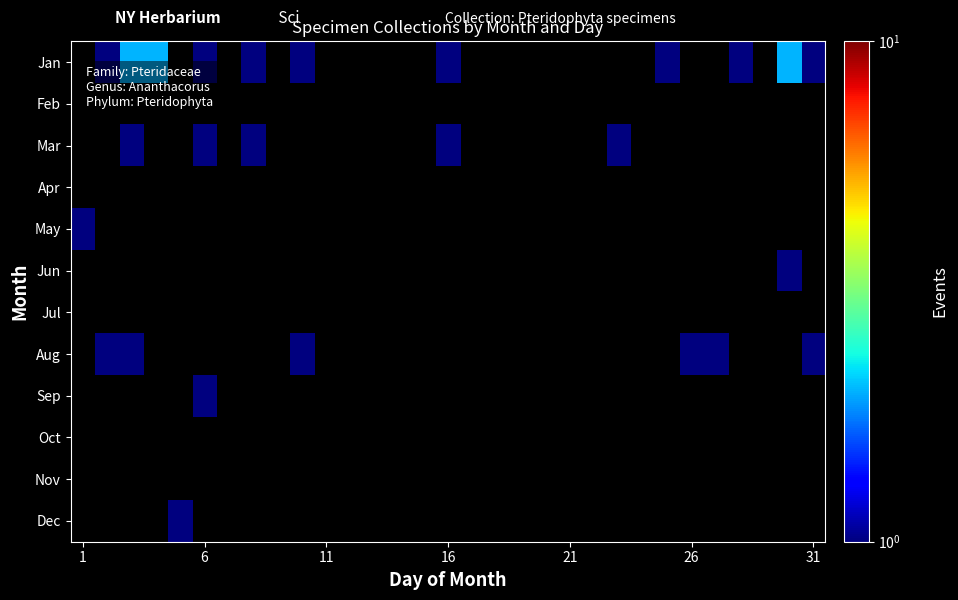

How many data points does each series have?

31